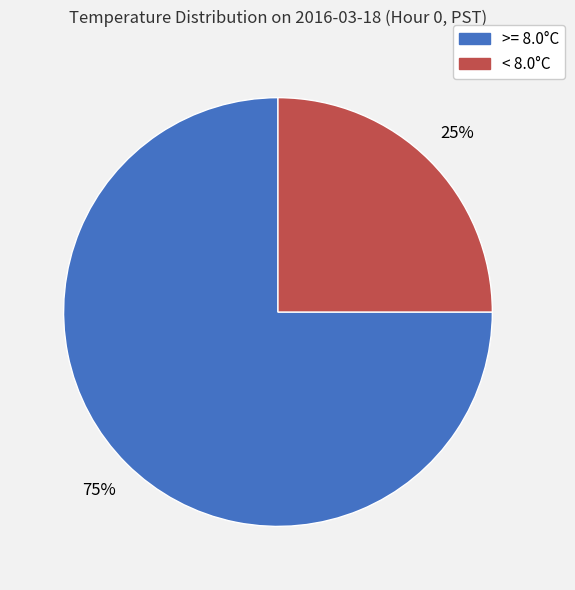

To the nearest percent, what is the average slice percentage?

50%